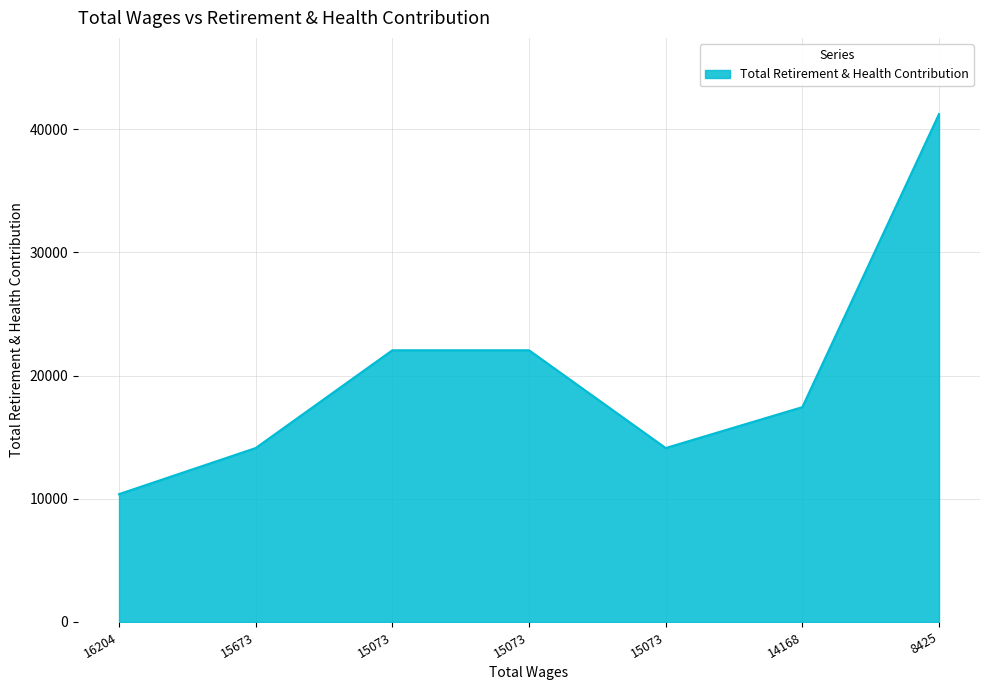

Which category has the highest value across all series?

8425.0